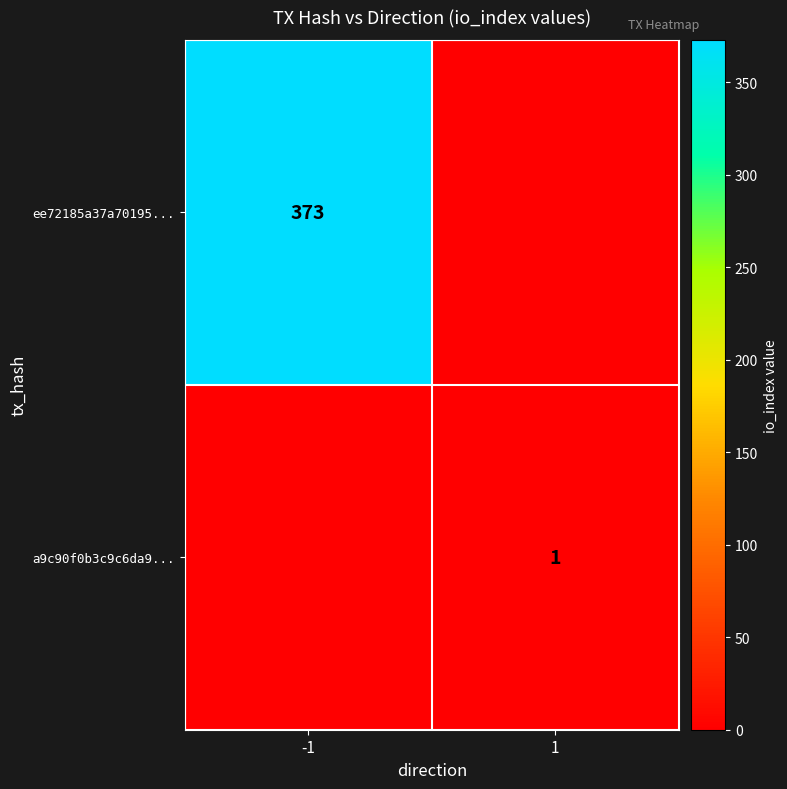

Is the value of ee72185a37a70195... at -1 greater than the value of a9c90f0b3c9c6da9... at 1?

Yes